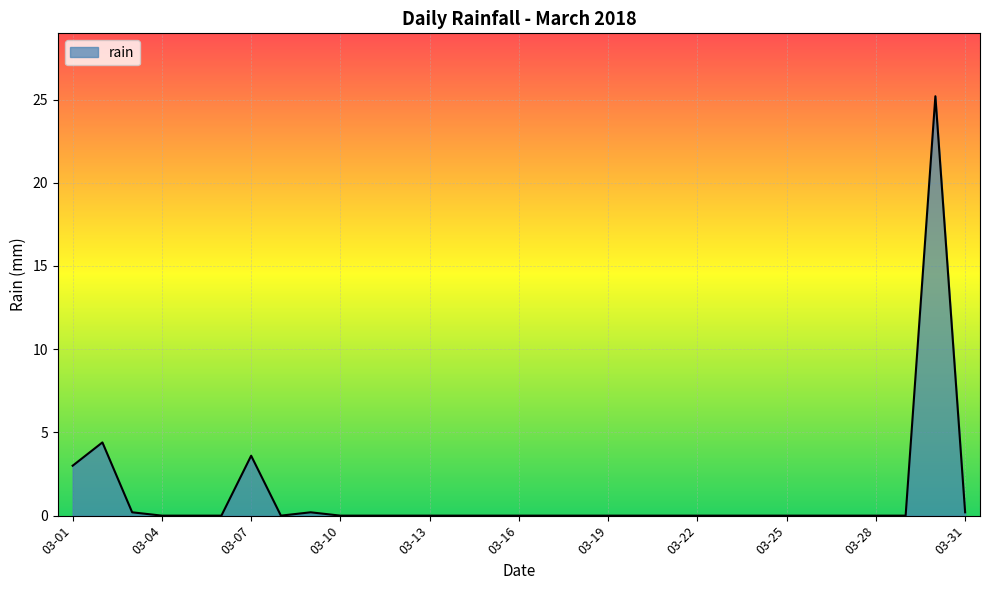

What is the greatest value displayed?

25.2